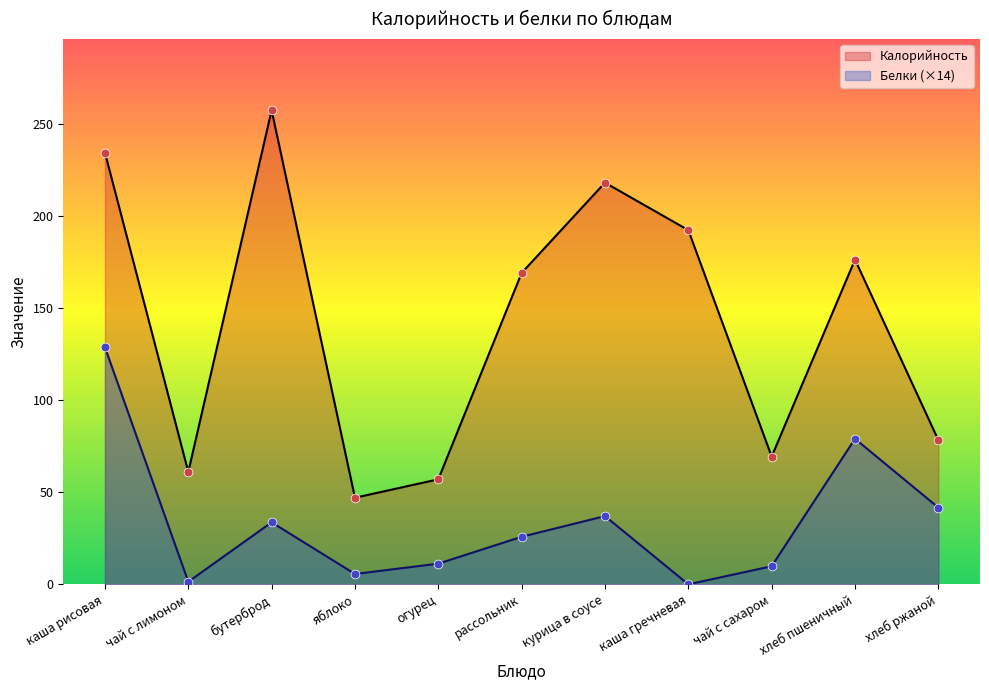

What is the total value across all series at огурец?

68.2